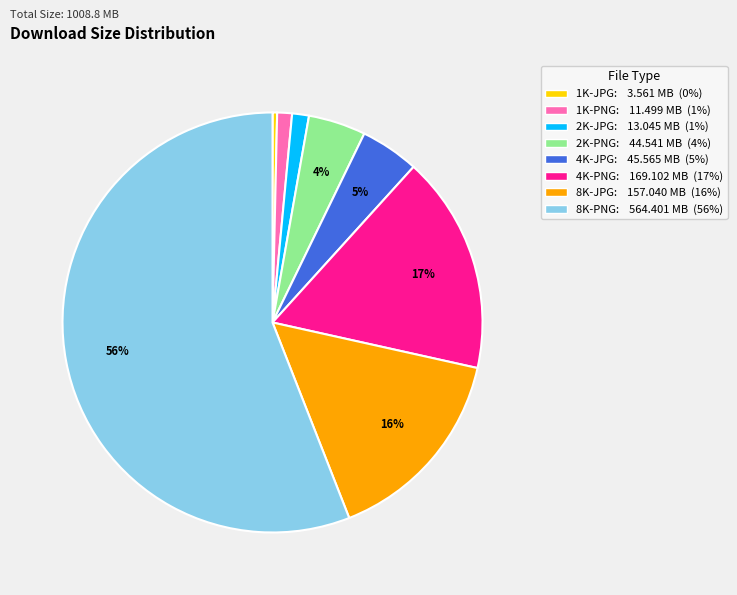

True or false: 1K-PNG accounts for 9% of the total.

False